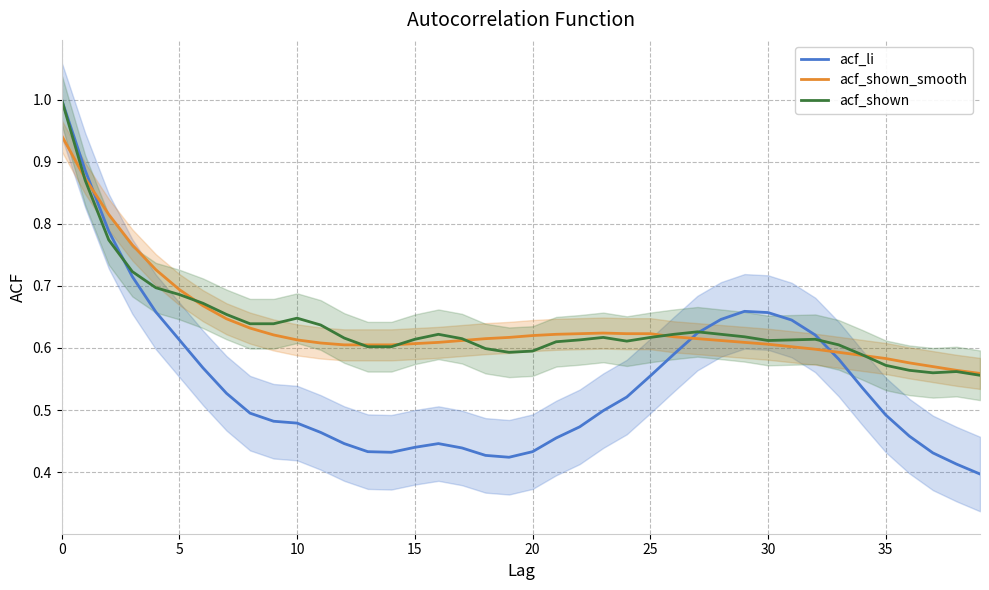

What is the value of the acf_shown_smooth point at the 9th from the left?

0.6